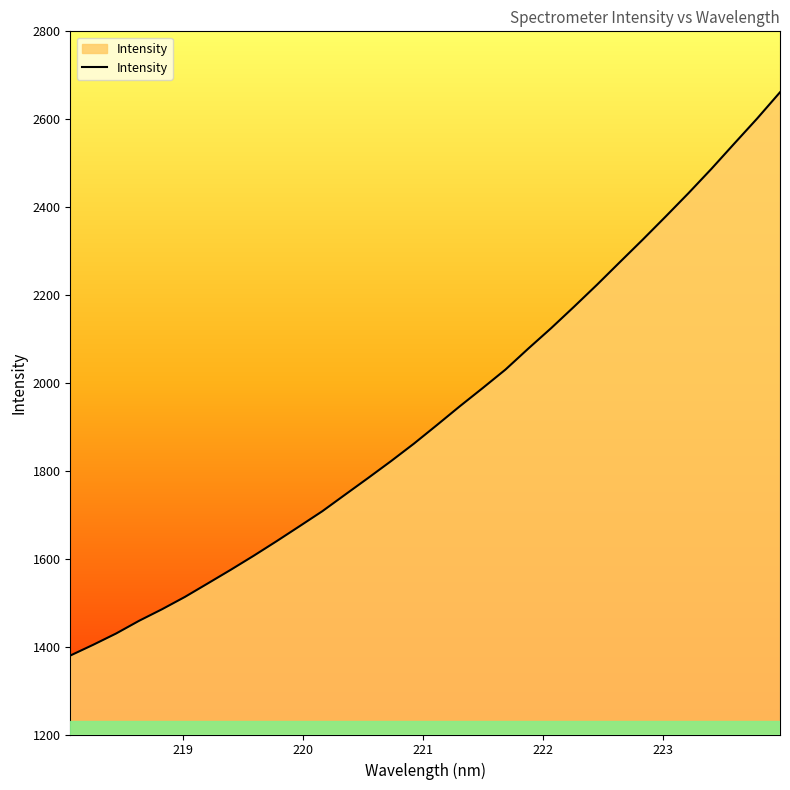

How many categories are shown in the chart?

32